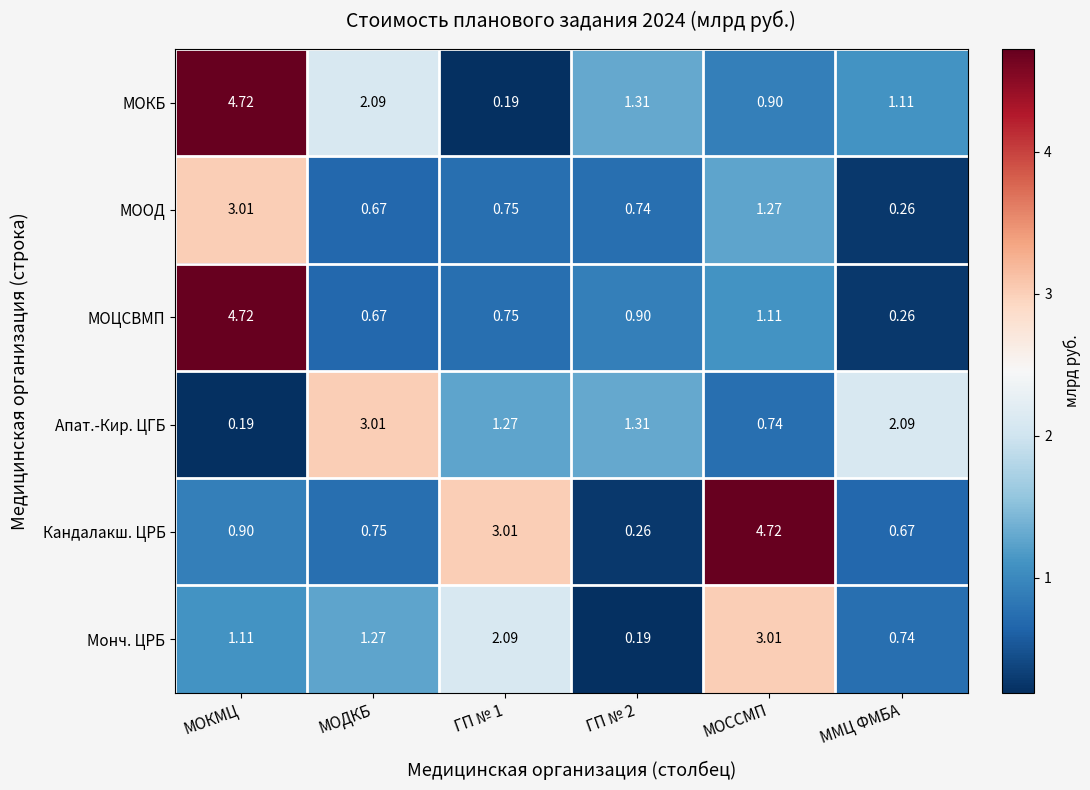

At how many categories does at least one series exceed 4?

2